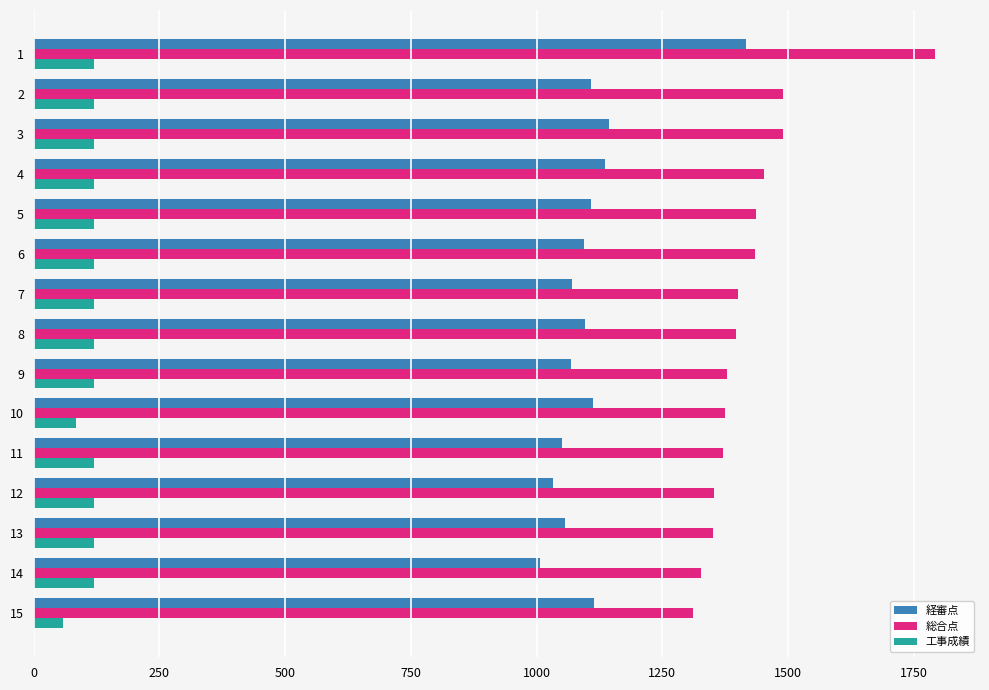

What is the difference between the highest and lowest values at 12?

1233